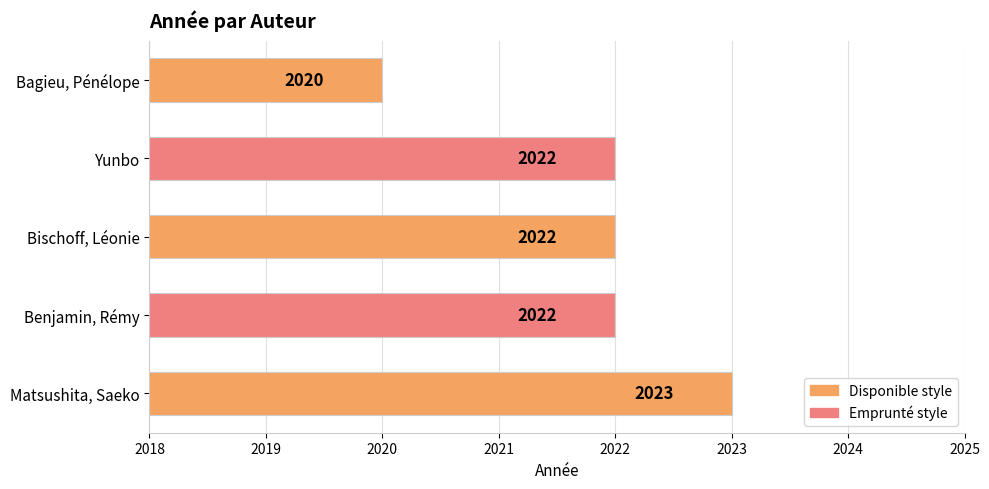

Reading bottom to top, transcribe all the data shown in this chart.

Matsushita, Saeko=2023	Benjamin, Rémy=2022	Bischoff, Léonie=2022	Yunbo=2022	Bagieu, Pénélope=2020